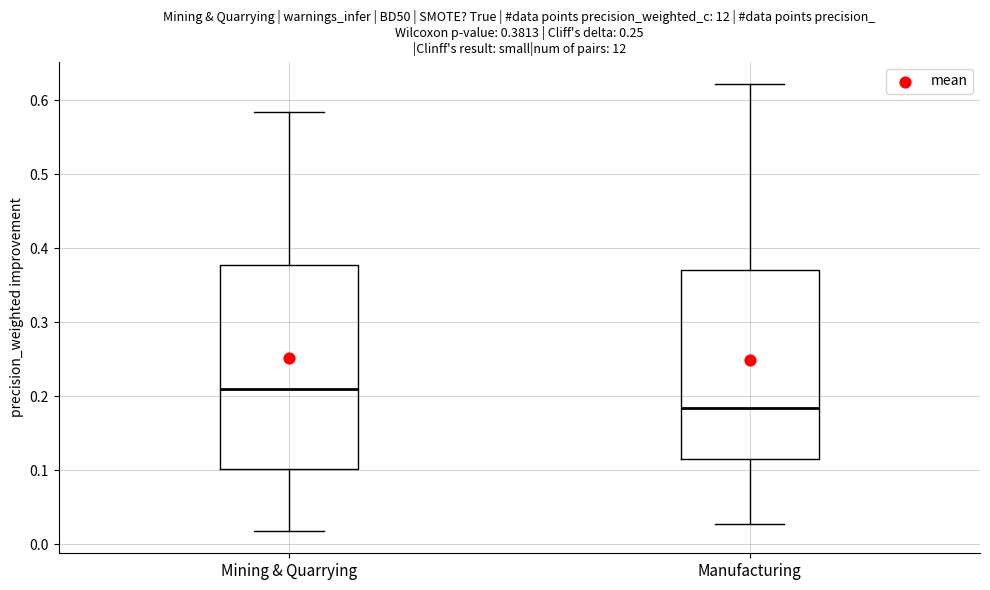

Which box has the highest median line?

Mining & Quarrying